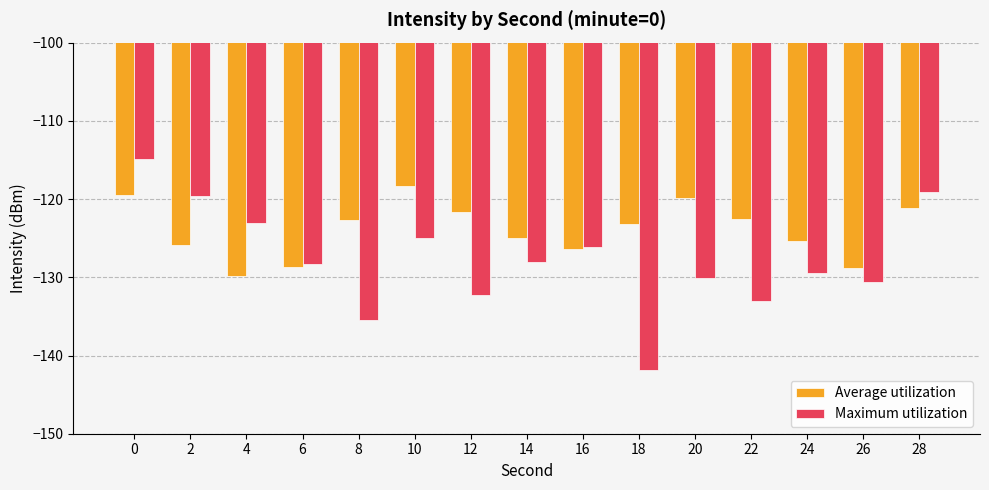

What is the maximum value for Maximum utilization?

-114.9